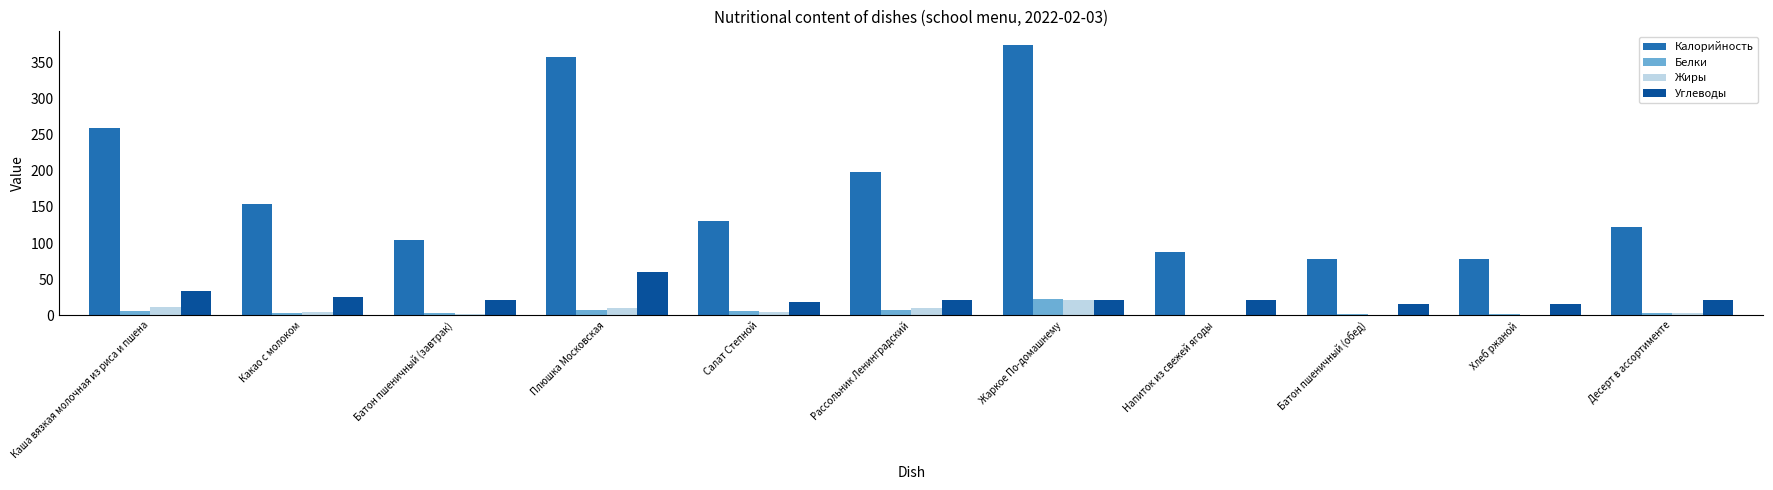

What is the approximate value of Углеводы at Жаркое По-домашнему?

21.4